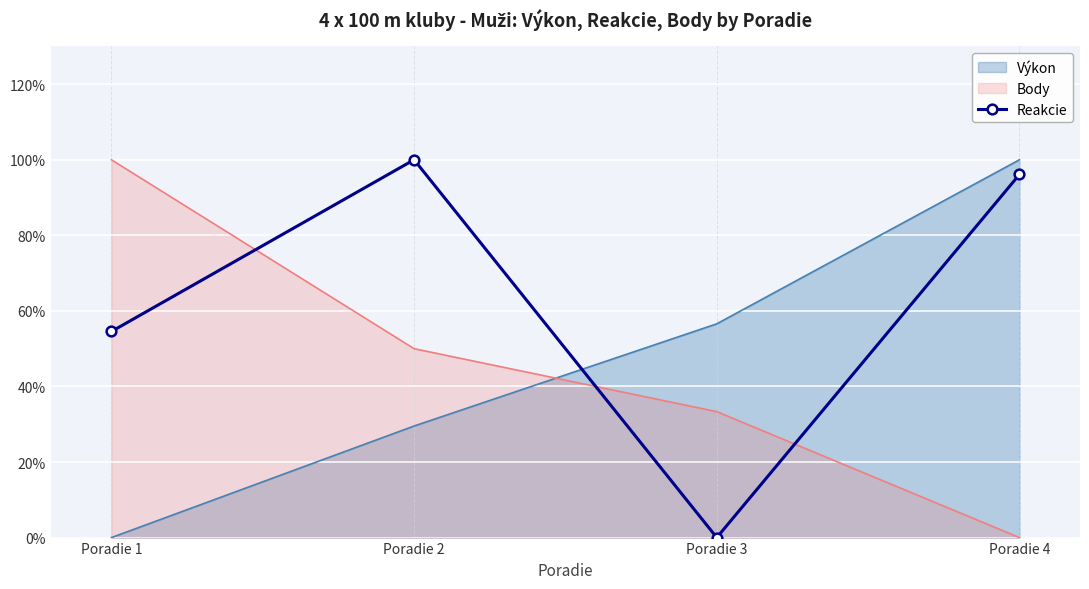

Rank the series at Poradie 3 from lowest to highest value.

Reakcie, Body, Výkon